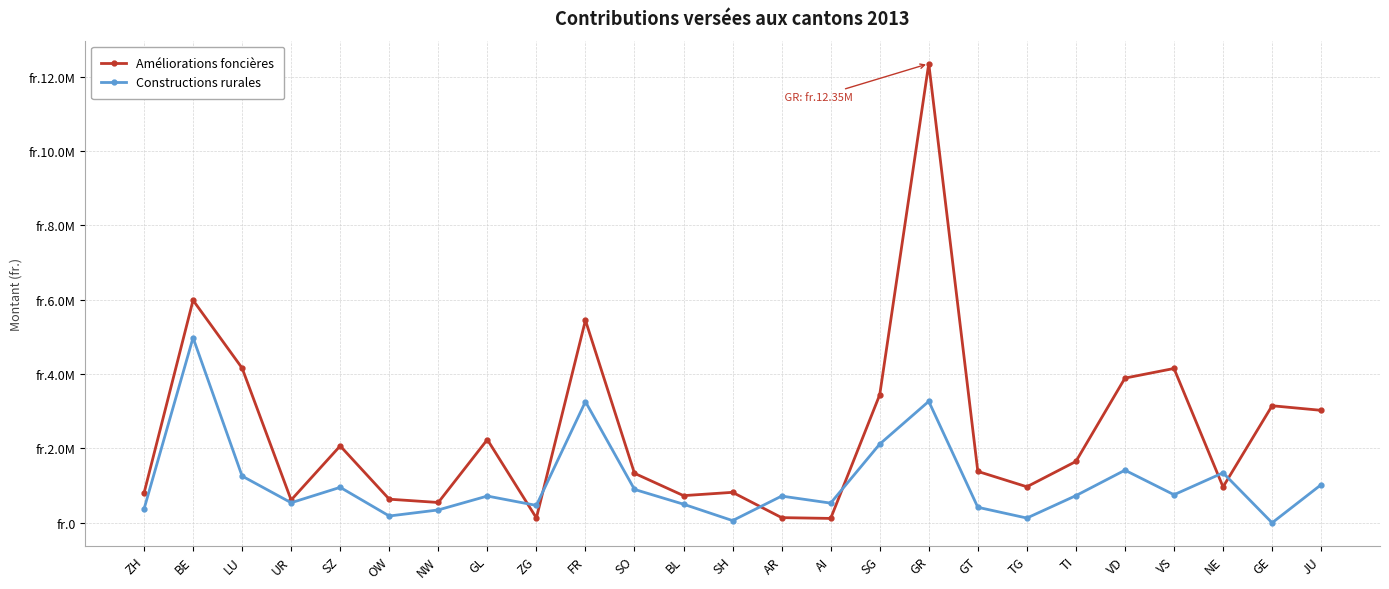

What is the difference between the Améliorations foncières values at SZ and BL?

1337282